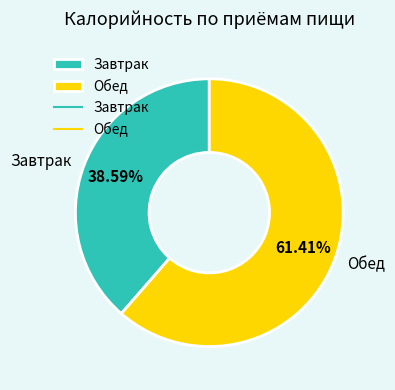

What portion of the pie excludes Завтрак?

61.4%